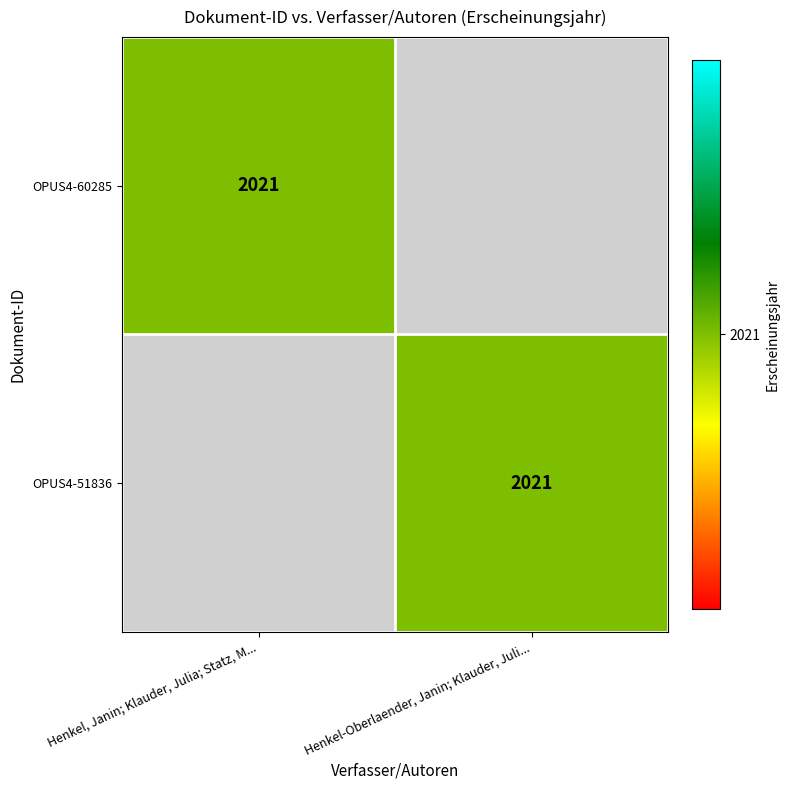

The OPUS4-51836 series shows 2021 at Henkel-Oberlaender, Janin; Klauder, Juli.... True or false?

True